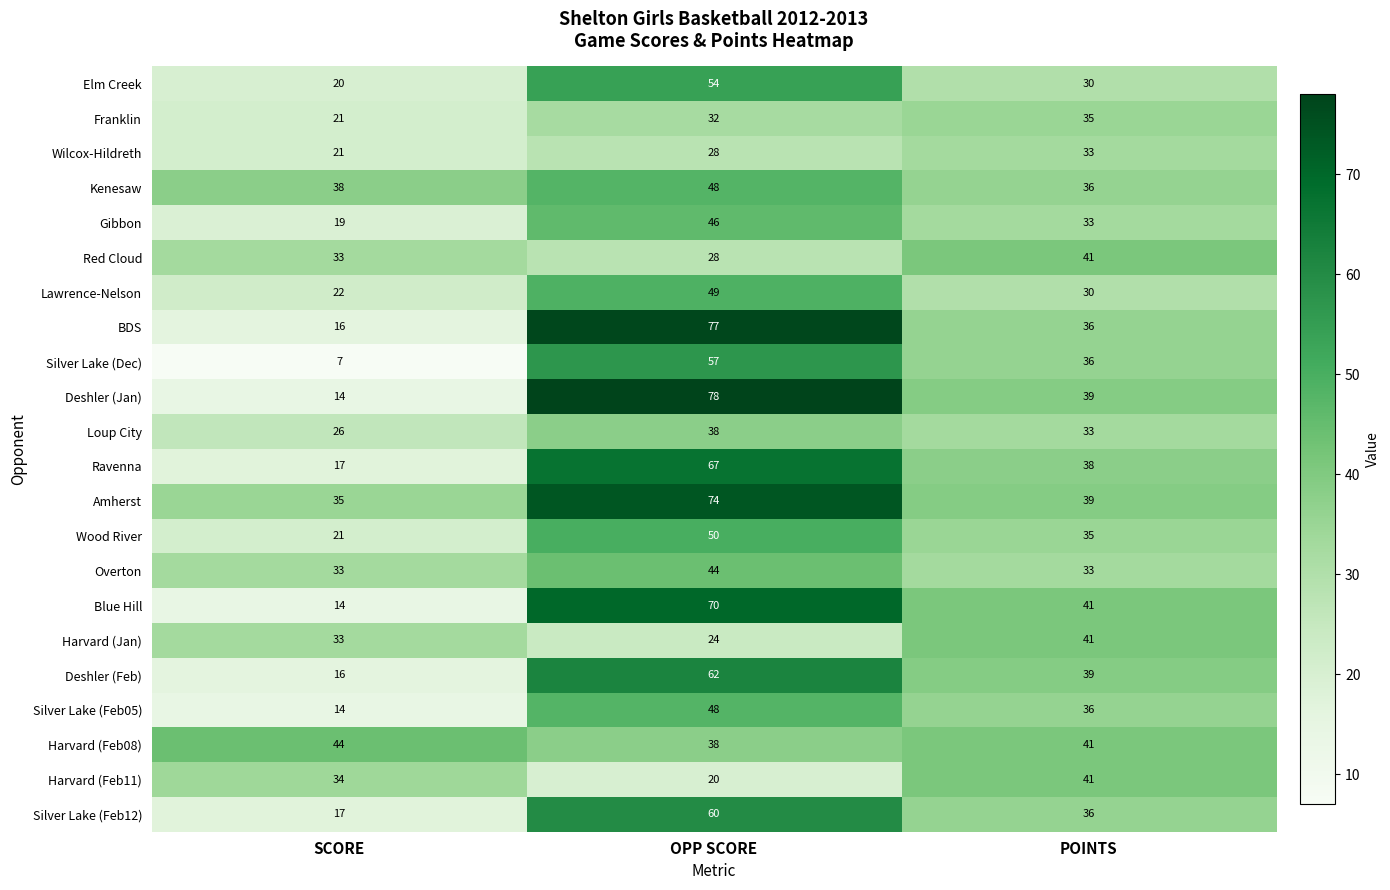

Which series has the largest total across all categories?

Amherst